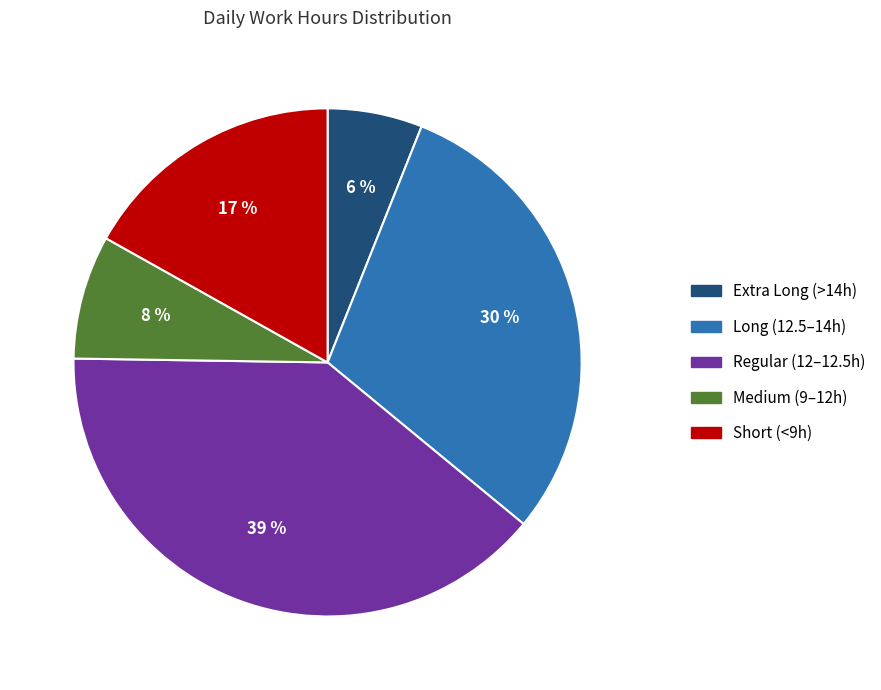

Does Medium (9–12h) represent more than half of the total?

No